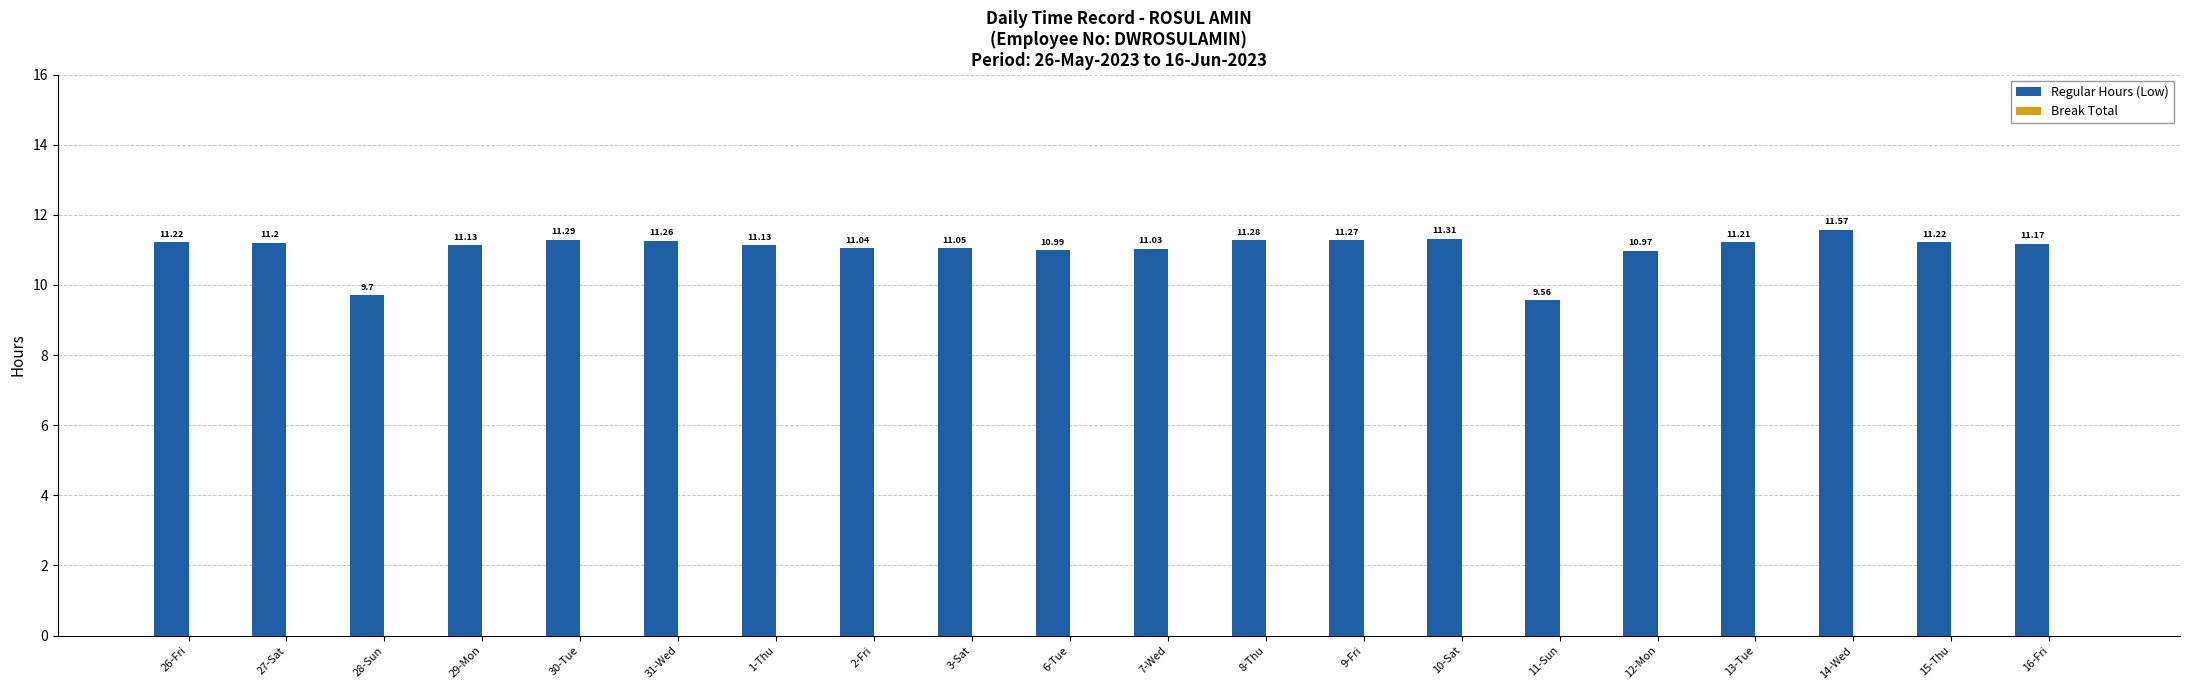

What is the difference between the second highest and second lowest values?

1.6